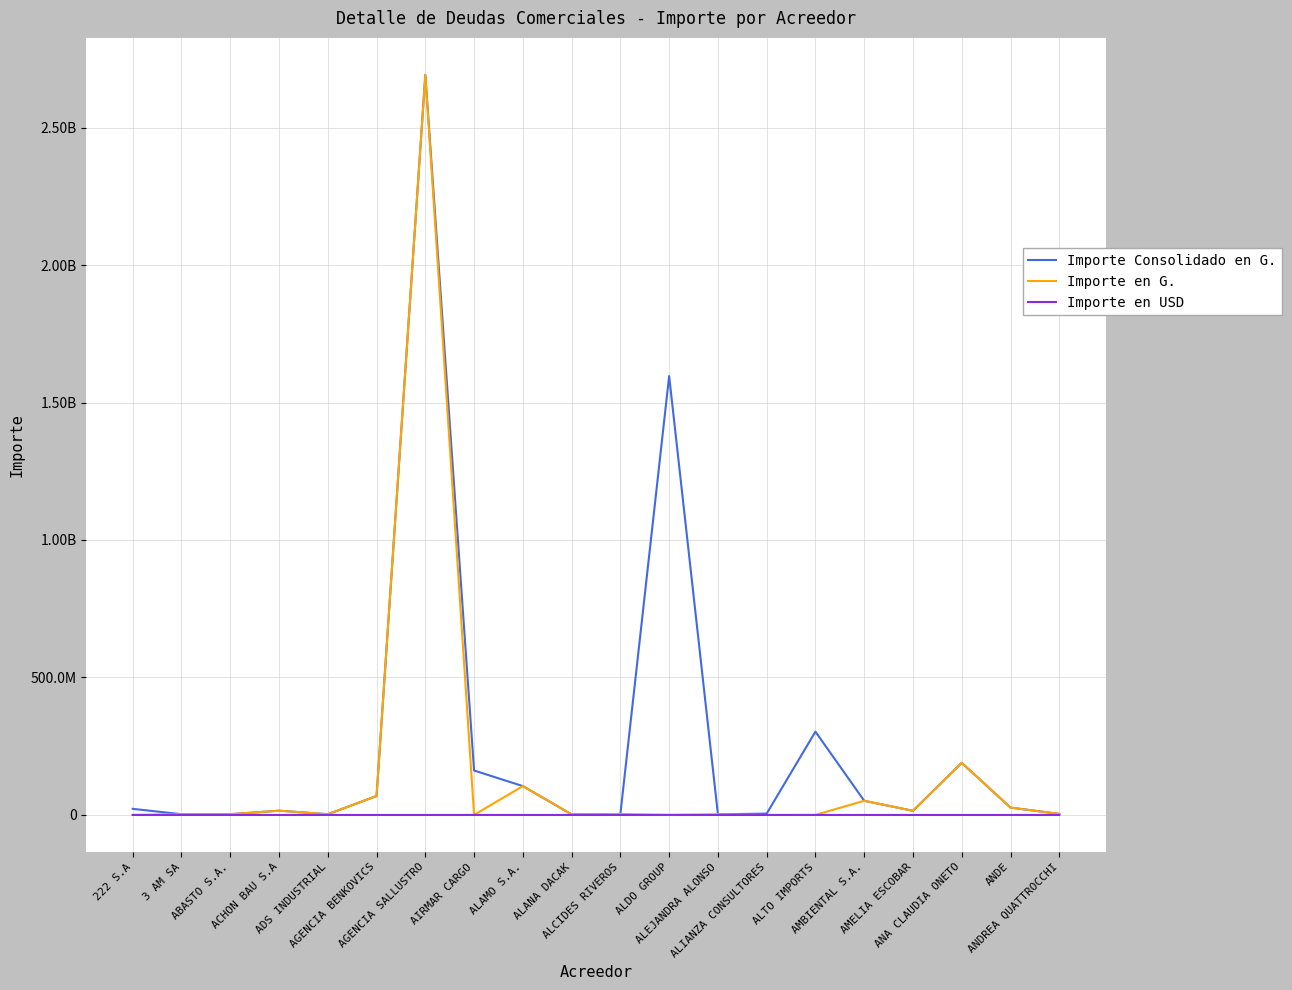

Reading right to left, list all the values displayed in this chart.

Importe Consolidado en G.: ANDREA QUATTROCCHI=3850000	ANDE=26827000	ANA CLAUDIA ONETO=189567698	AMELIA ESCOBAR=15125000	AMBIENTAL S.A.=51559383	ALTO IMPORTS=302998880	ALIANZA CONSULTORES=4891860	ALEJANDRA ALONSO=2600000	ALDO GROUP=1596102193	ALCIDES RIVEROS=3600000	ALANA DACAK=2000000	ALAMO S.A.=104915640	AIRMAR CARGO=161675029	AGENCIA SALLUSTRO=2691490719	AGENCIA BENKOVICS=68742440	ADS INDUSTRIAL=2706000	ACHON BAU S.A=15545710	ABASTO S.A.=2758884	3 AM SA=2720000	222 S.A=22235730
Importe en G.: ANDREA QUATTROCCHI=3850000	ANDE=26827000	ANA CLAUDIA ONETO=189567698	AMELIA ESCOBAR=15125000	AMBIENTAL S.A.=51559383	ALTO IMPORTS=0	ALIANZA CONSULTORES=0	ALEJANDRA ALONSO=2600000	ALDO GROUP=0	ALCIDES RIVEROS=3600000	ALANA DACAK=2000000	ALAMO S.A.=104915640	AIRMAR CARGO=0	AGENCIA SALLUSTRO=2691490719	AGENCIA BENKOVICS=68742440	ADS INDUSTRIAL=2706000	ACHON BAU S.A=15545710	ABASTO S.A.=2758884	3 AM SA=2720000	222 S.A=0
Importe en USD: ANDREA QUATTROCCHI=0	ANDE=0	ANA CLAUDIA ONETO=0	AMELIA ESCOBAR=0	AMBIENTAL S.A.=0	ALTO IMPORTS=40880	ALIANZA CONSULTORES=660	ALEJANDRA ALONSO=0	ALDO GROUP=215342	ALCIDES RIVEROS=0	ALANA DACAK=0	ALAMO S.A.=0	AIRMAR CARGO=21812	AGENCIA SALLUSTRO=0	AGENCIA BENKOVICS=0	ADS INDUSTRIAL=0	ACHON BAU S.A=0	ABASTO S.A.=0	3 AM SA=0	222 S.A=3000